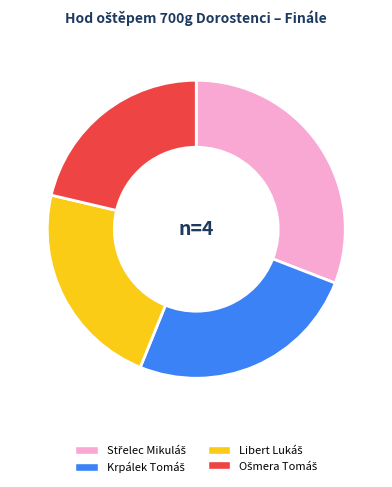

Is there any slice that represents more than half of the pie?

No